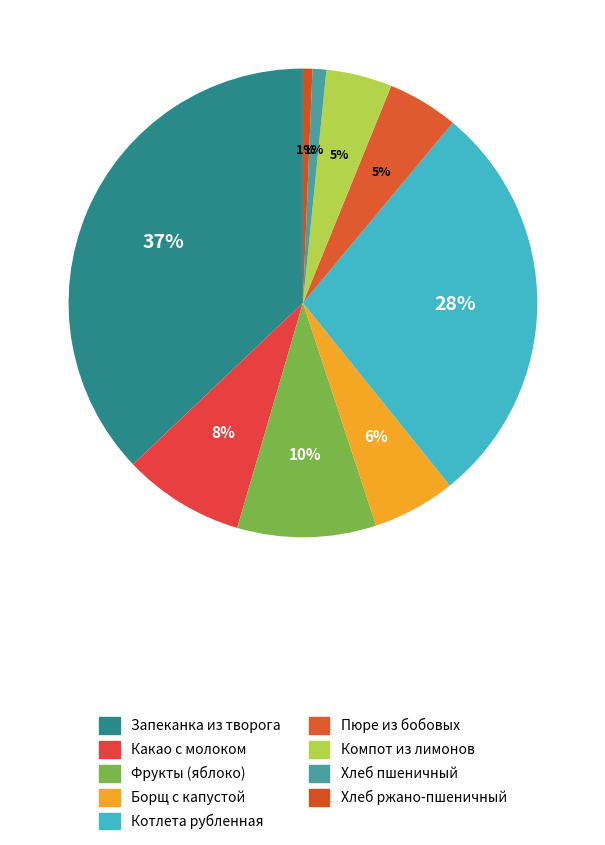

What is the largest slice in the pie chart?

Запеканка из творога